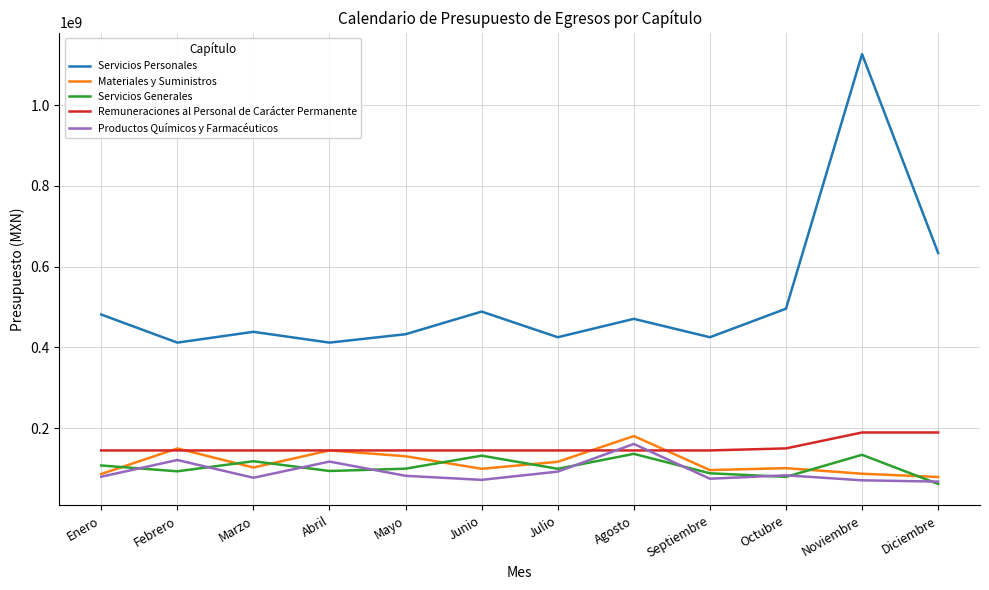

What is the sum of all Materiales y Suministros values?

1369928272.1